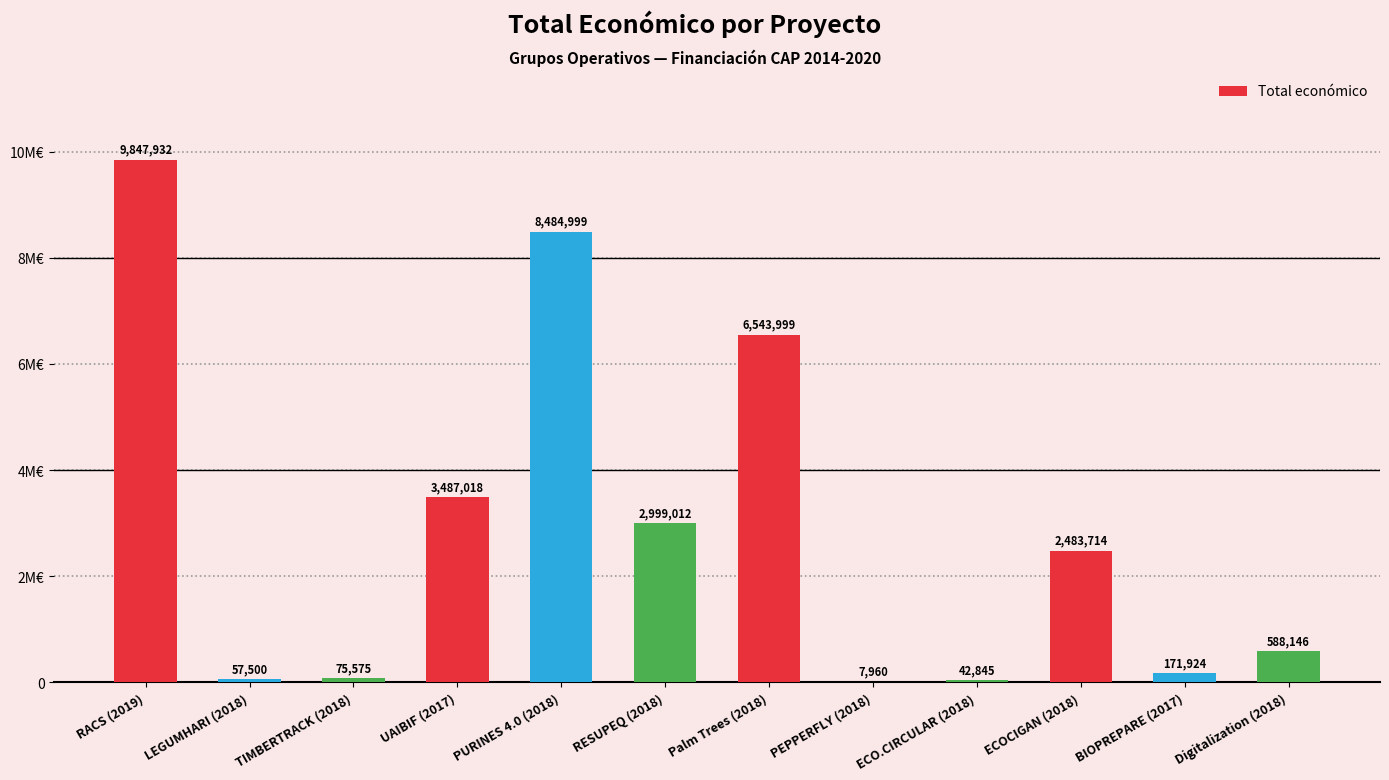

Does the chart contain stacked bars?

No